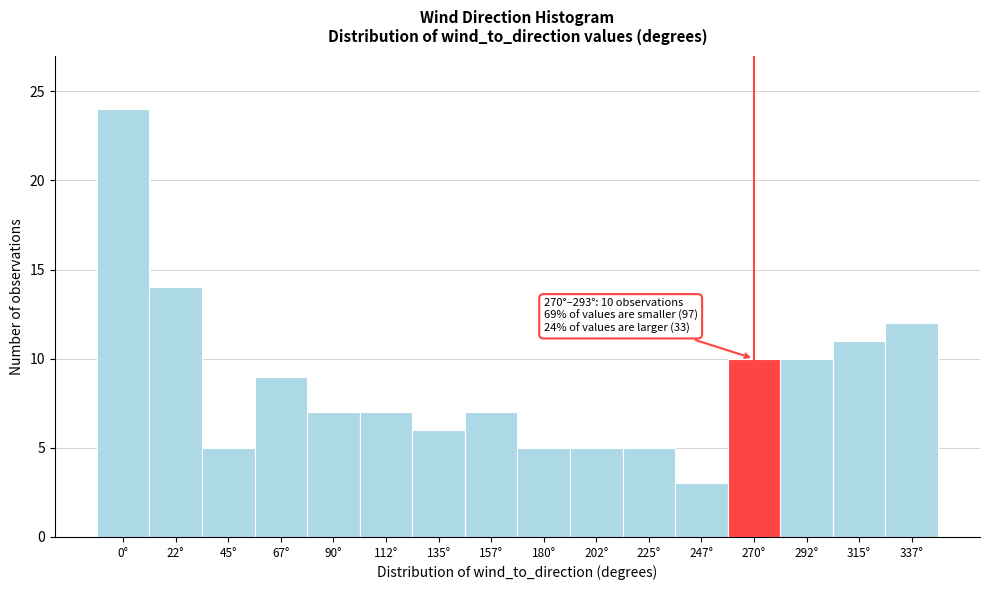

Reading left to right, what are all the values shown in this chart?

24	14	5	9	7	7	6	7	5	5	5	3	10	10	11	12